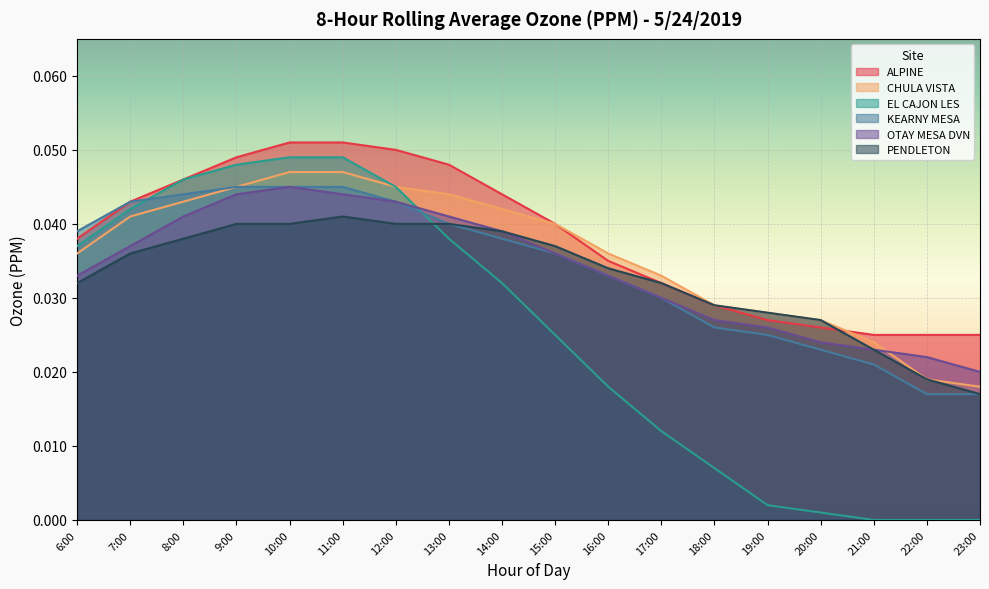

At which label does PENDLETON reach its minimum?

23:00